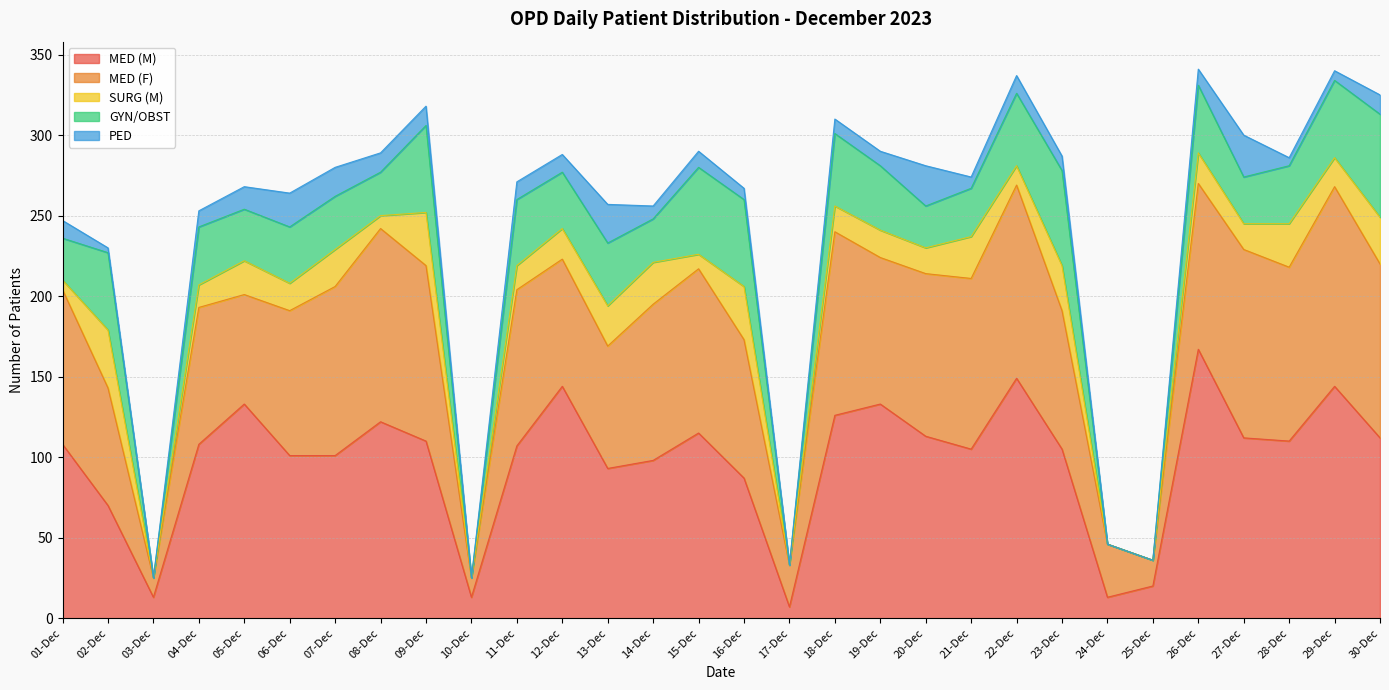

True or false: MED (M) and PED cross at least once.

False